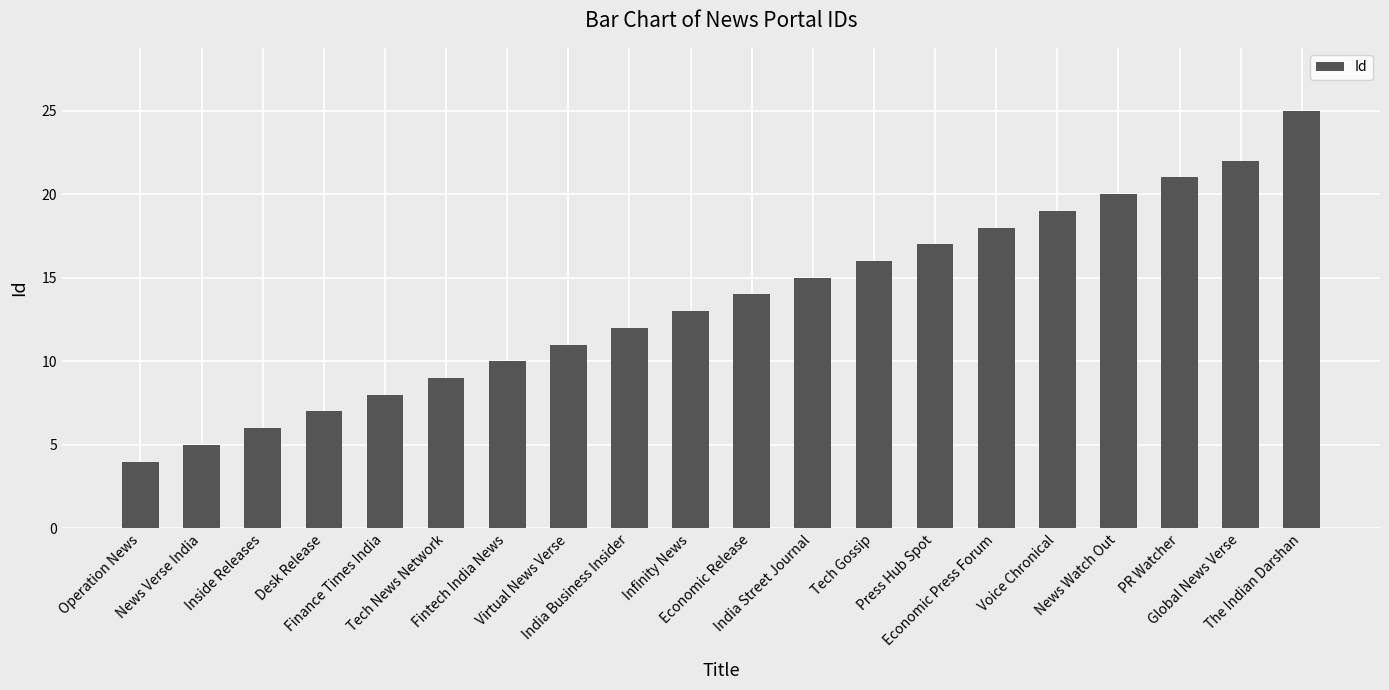

What is the difference between the values at Desk Release and Tech Gossip?

9